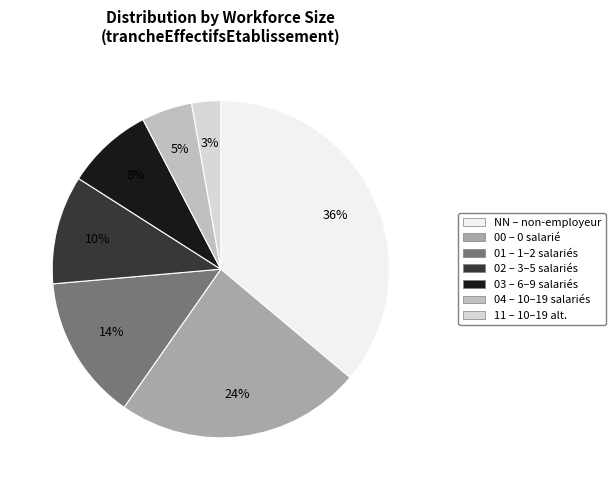

To the nearest percent, what percentage of the pie is 02?

10%